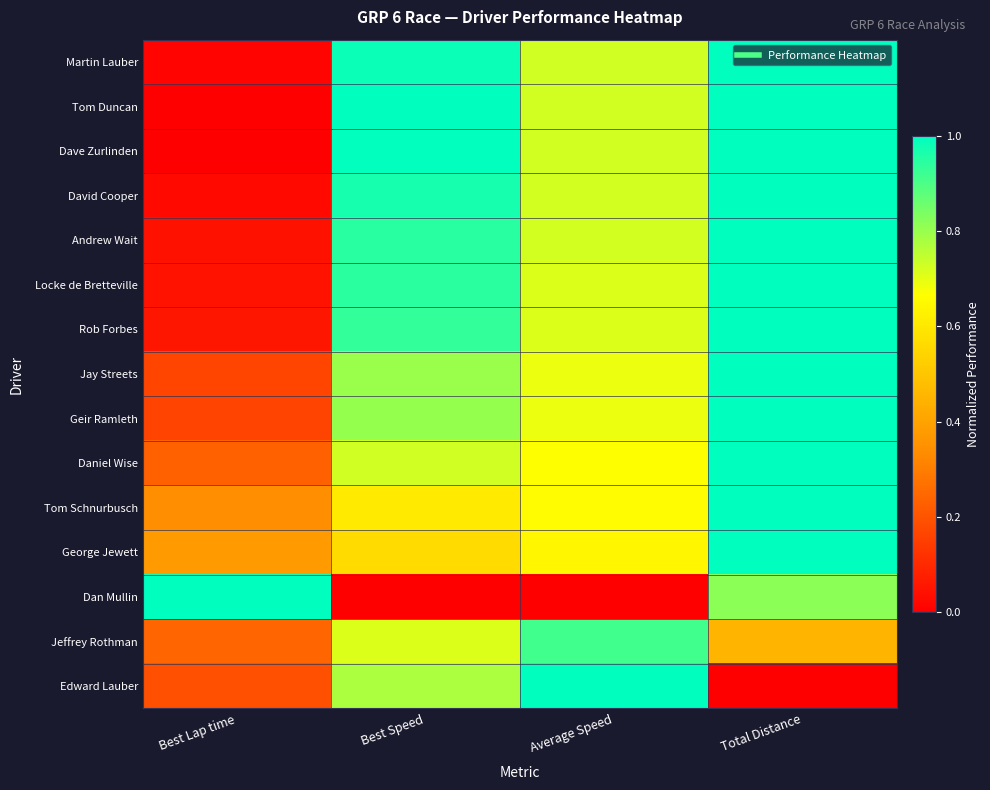

Which series changed the most between Best Speed and Total Distance?

Dan Mullin